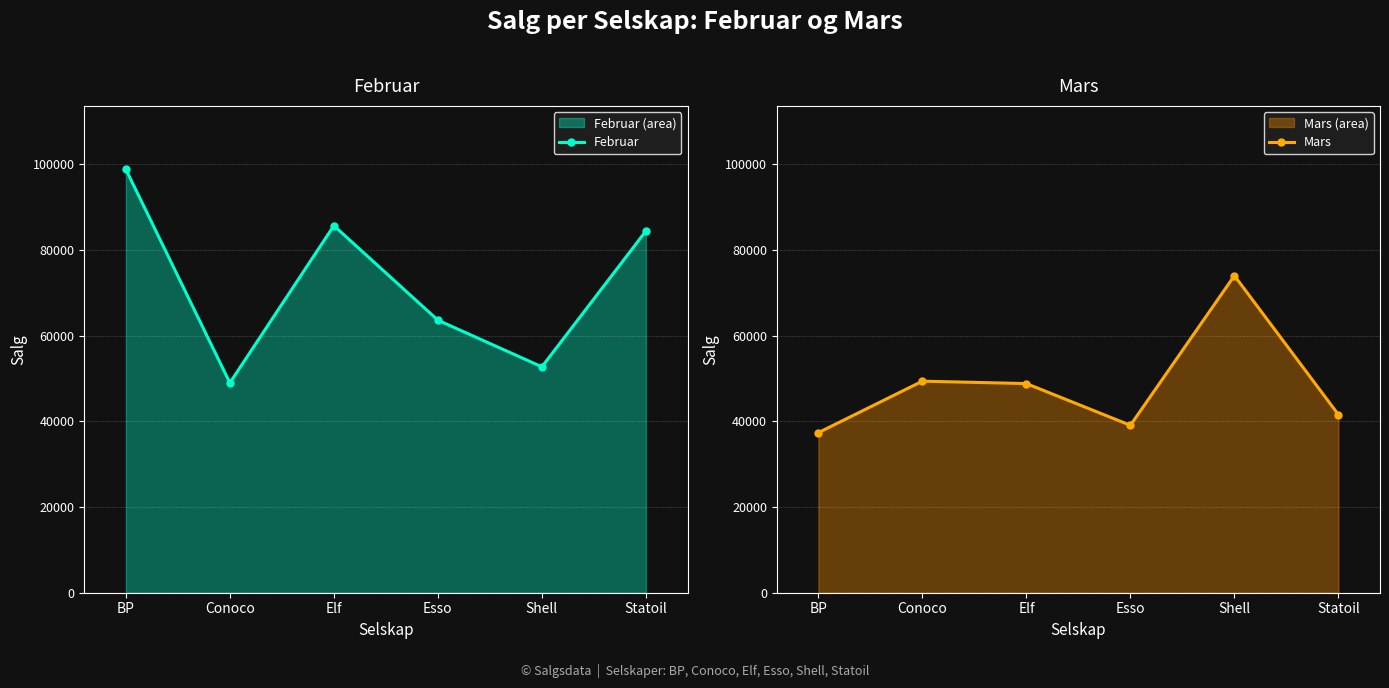

What is the lowest value of the Februar series?

48967